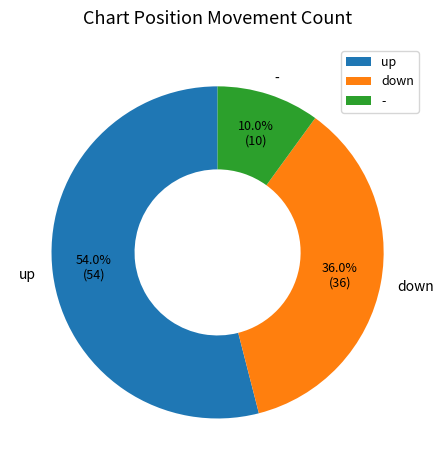

The - slice represents 10% of the pie. True or false?

True